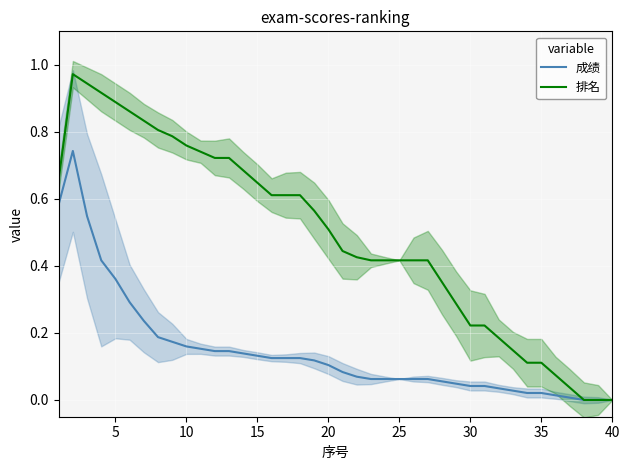

True or false: 排名 and 成绩 cross at least once.

False